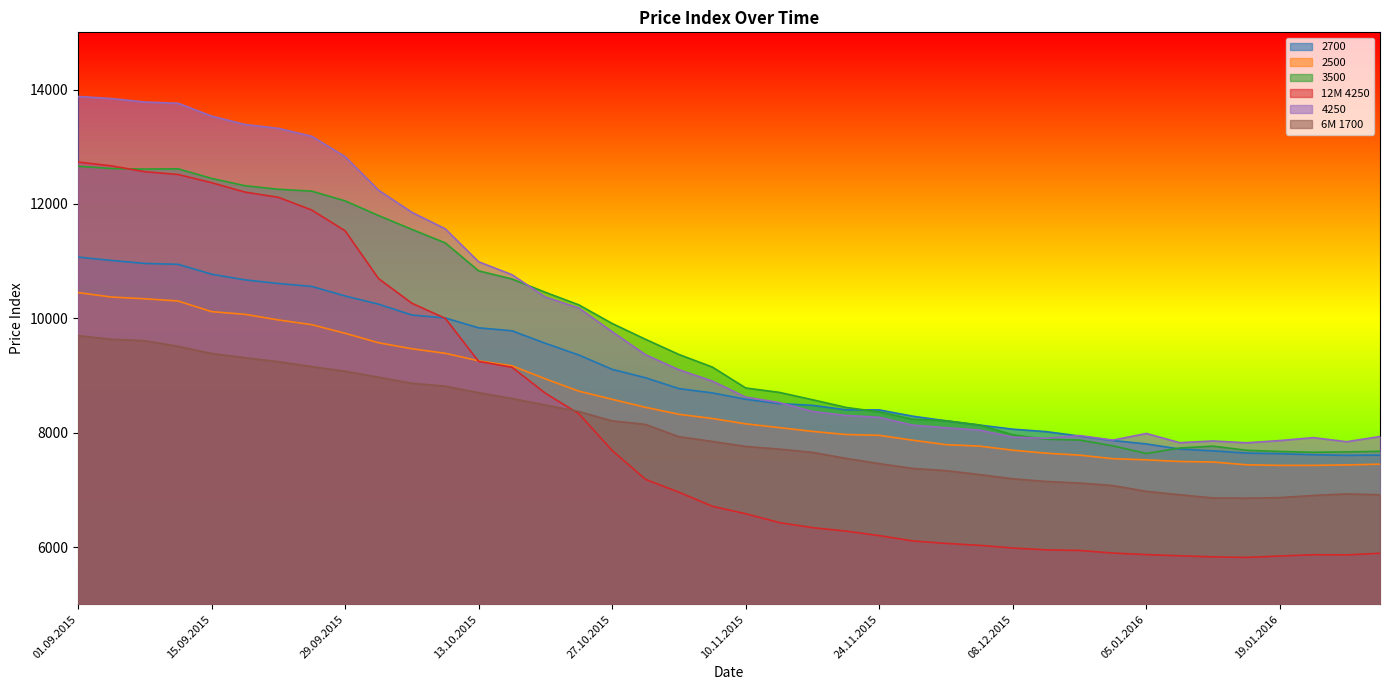

At which label does 6M 1700 reach its minimum?

14.01.2016